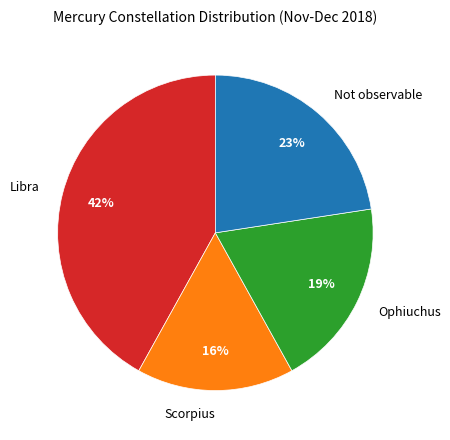

Is there any slice that represents more than half of the pie?

No